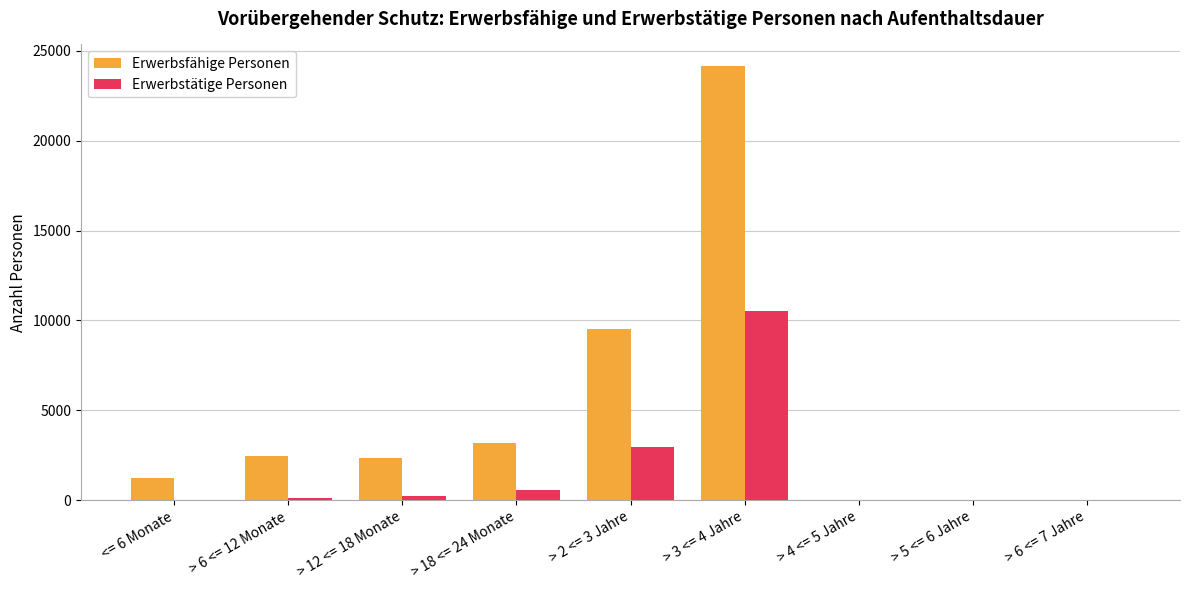

Where is Erwerbsfähige Personen nearest to the value 12081?

> 2 <= 3 Jahre